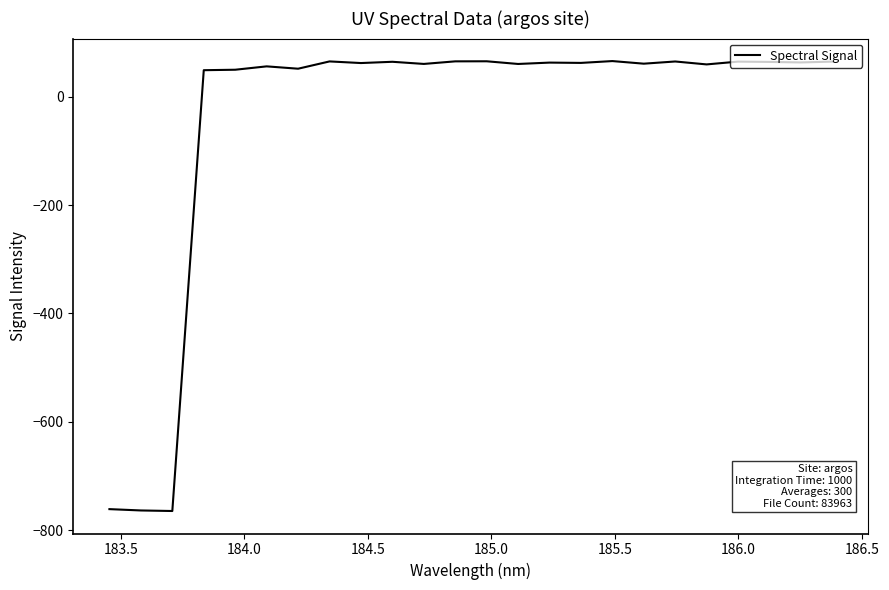

What is the difference between the maximum and minimum values?

829.8